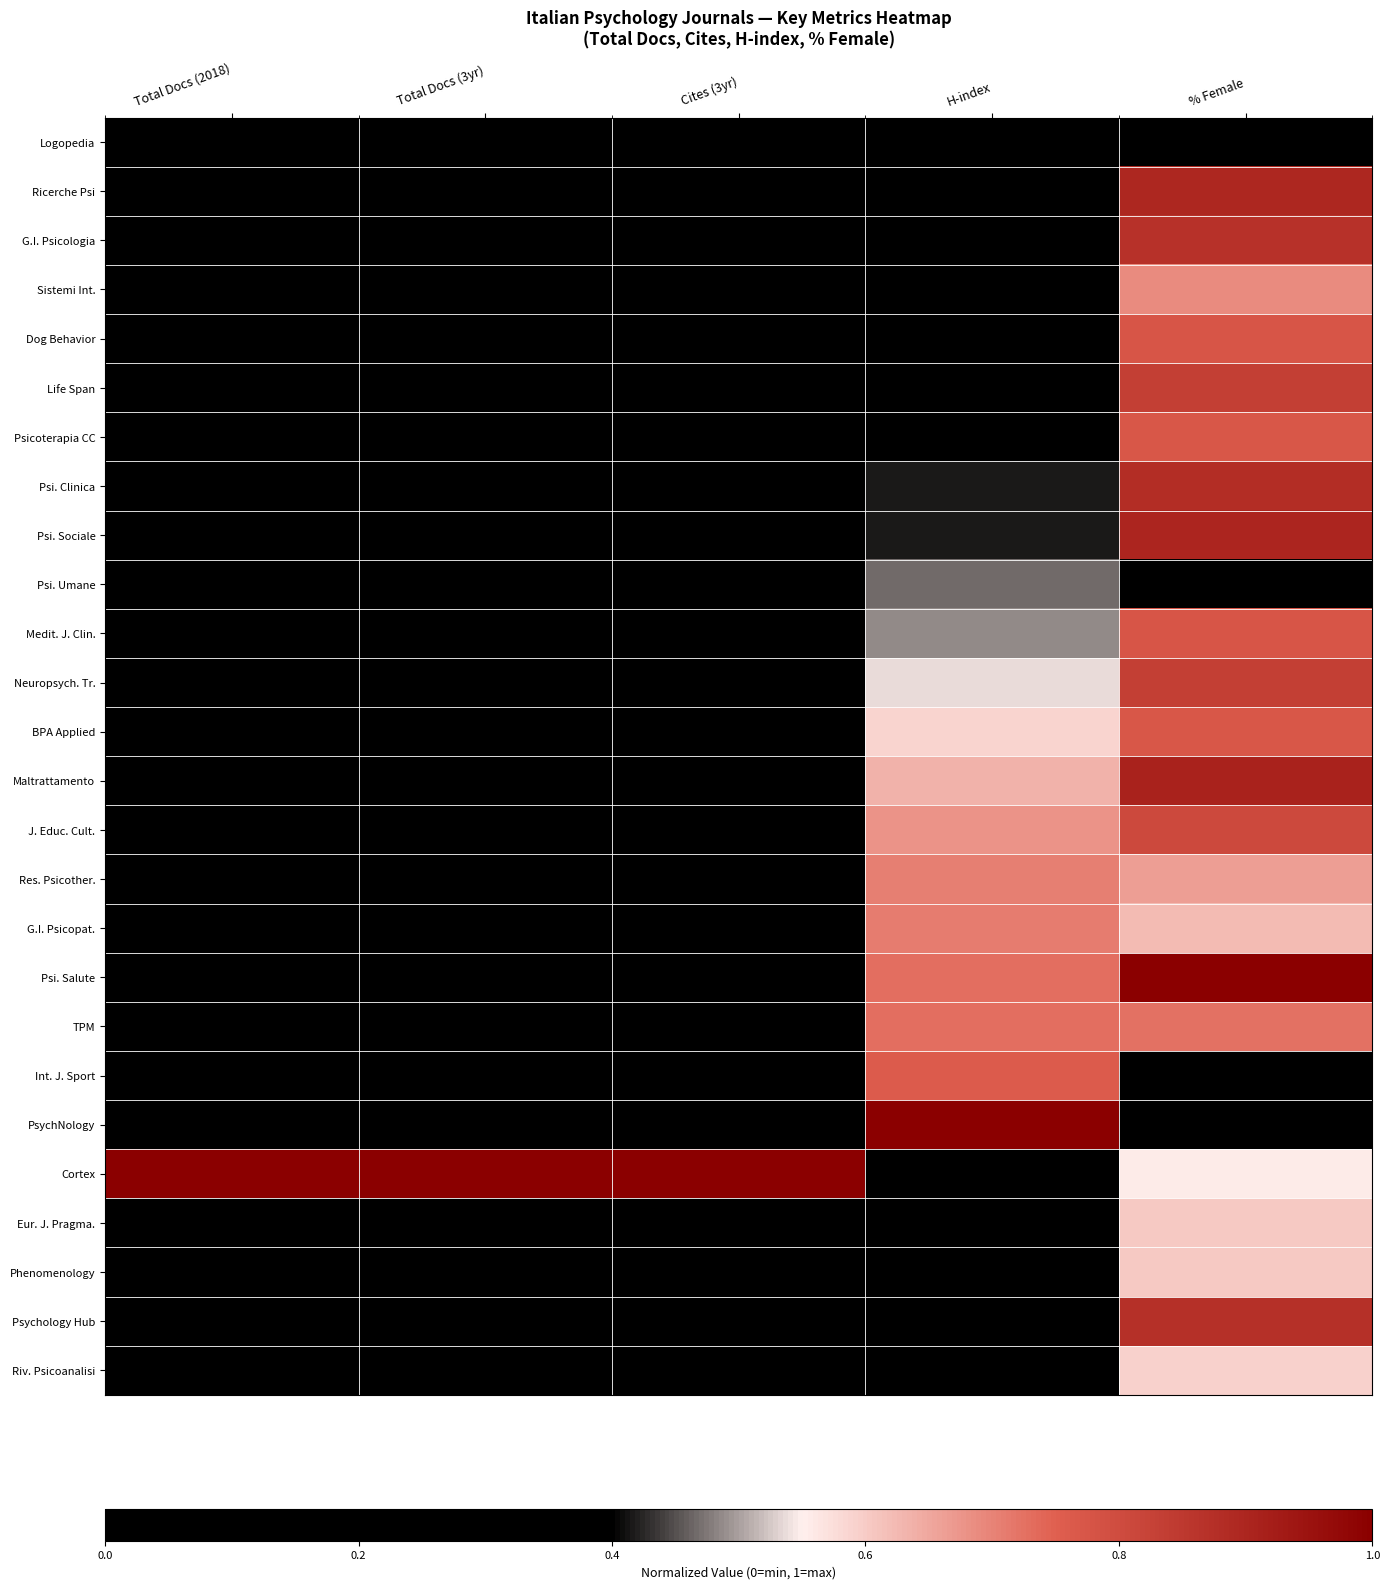

Which category has the highest value across all series?

% Female